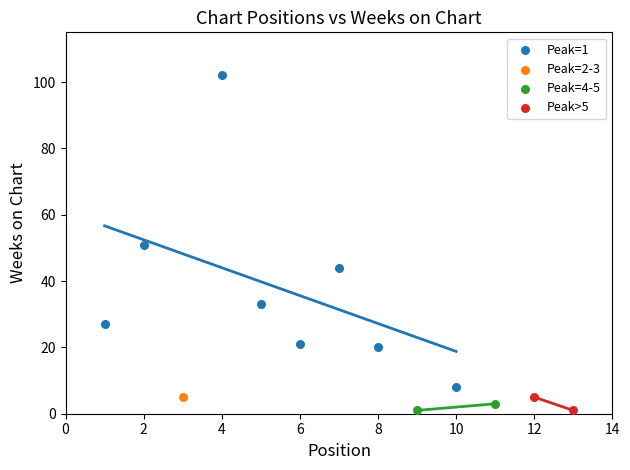

What are all the series names shown in the legend?

Peak=1, Peak=2-3, Peak=4-5, Peak>5